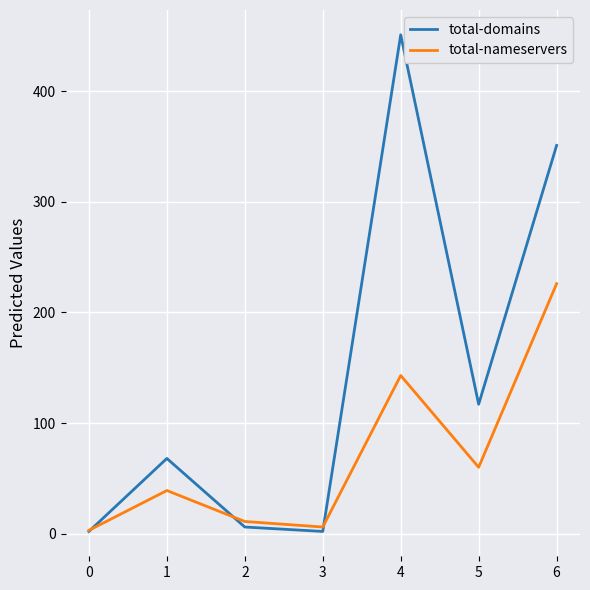

Rank the series by their average value, from highest to lowest.

total-domains, total-nameservers